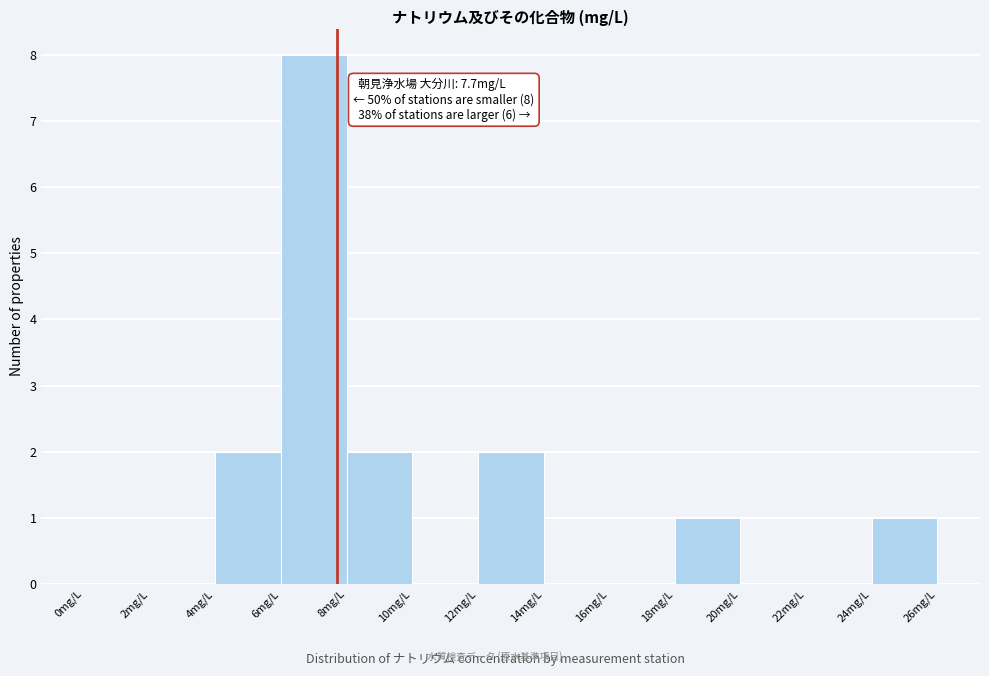

Over which range of the x-axis is the bar tallest?

6 to 8